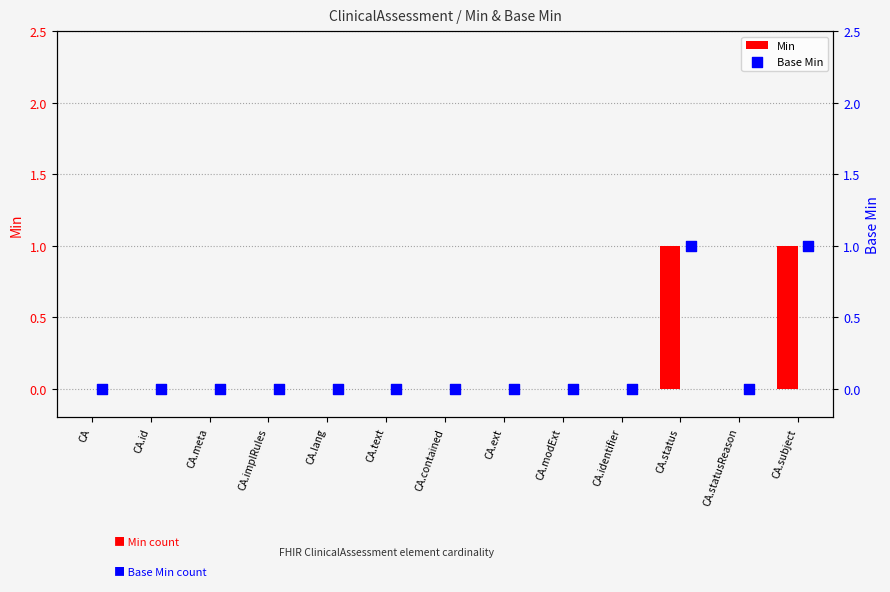

At how many categories does at least one series exceed 0?

2